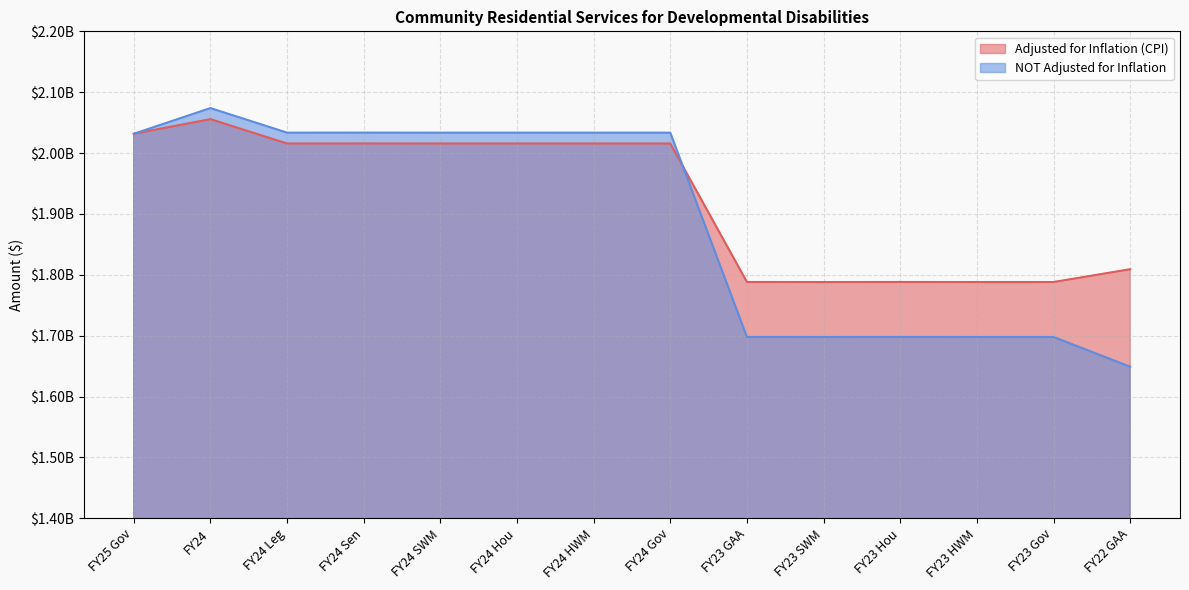

What is the difference between the NOT Adjusted for Inflation values at FY22 GAA and FY25 Gov?

382692683